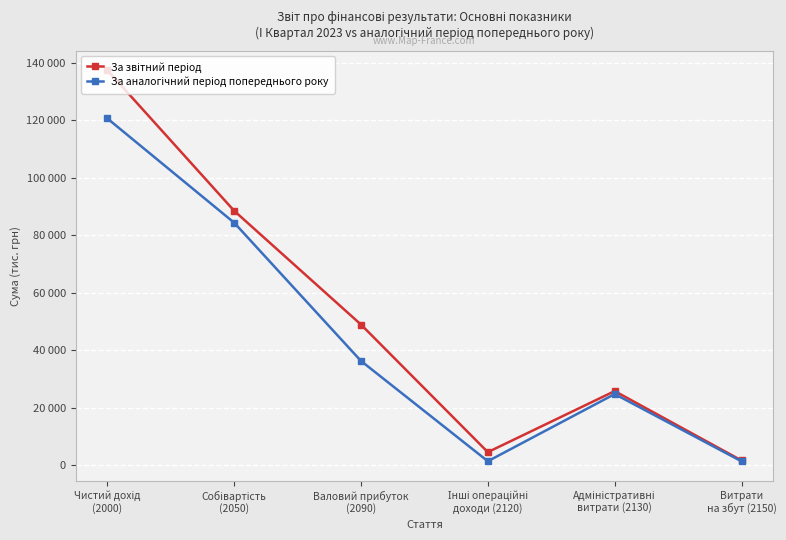

Reading left to right, list all the values displayed in this chart.

За звітний період: 137382	88469	48913	4550	25774	1659
За аналогічний період попереднього року: 120586	84328	36258	1394	24745	1354